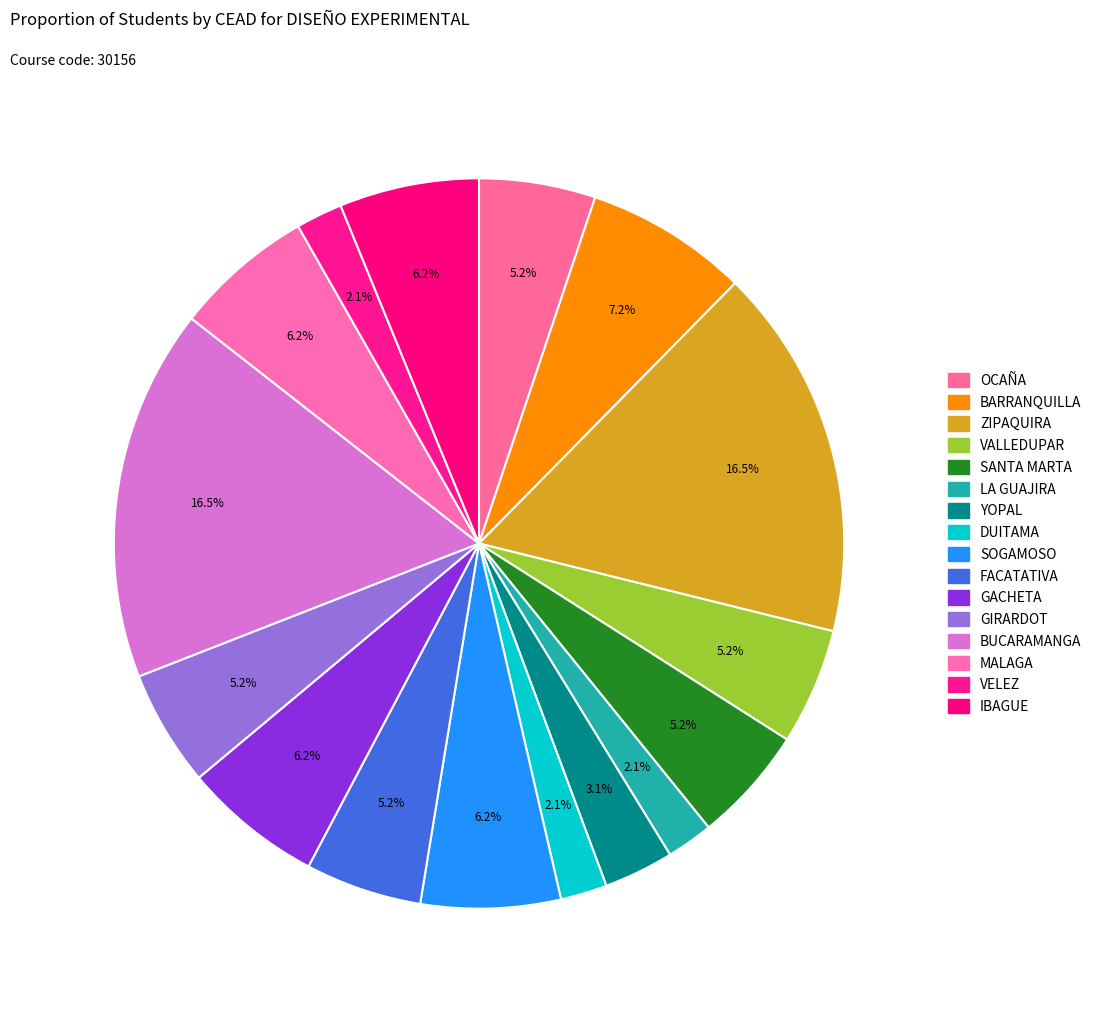

Is BARRANQUILLA the majority of the pie?

No